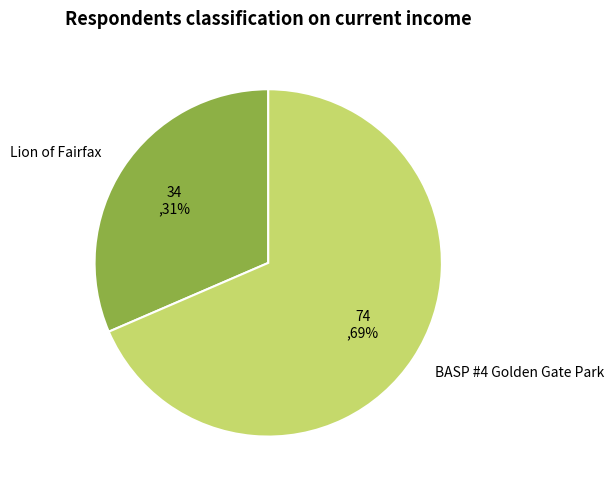

What percentage is the Lion of Fairfax slice, to the nearest percent?

31%